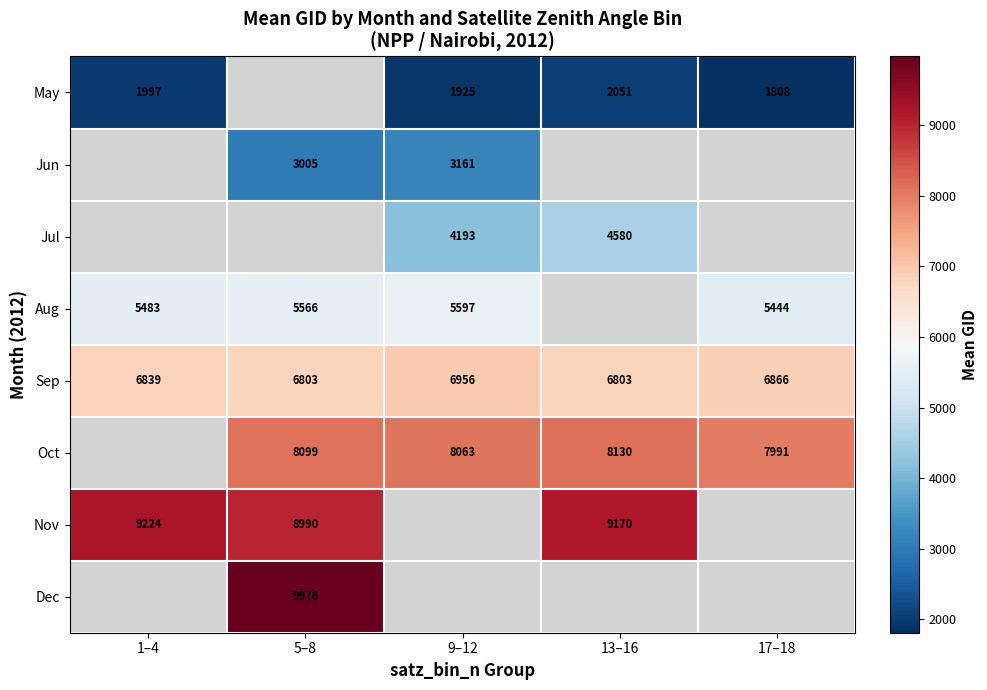

What is the difference between the Sep values at 17–18 and 9–12?

90